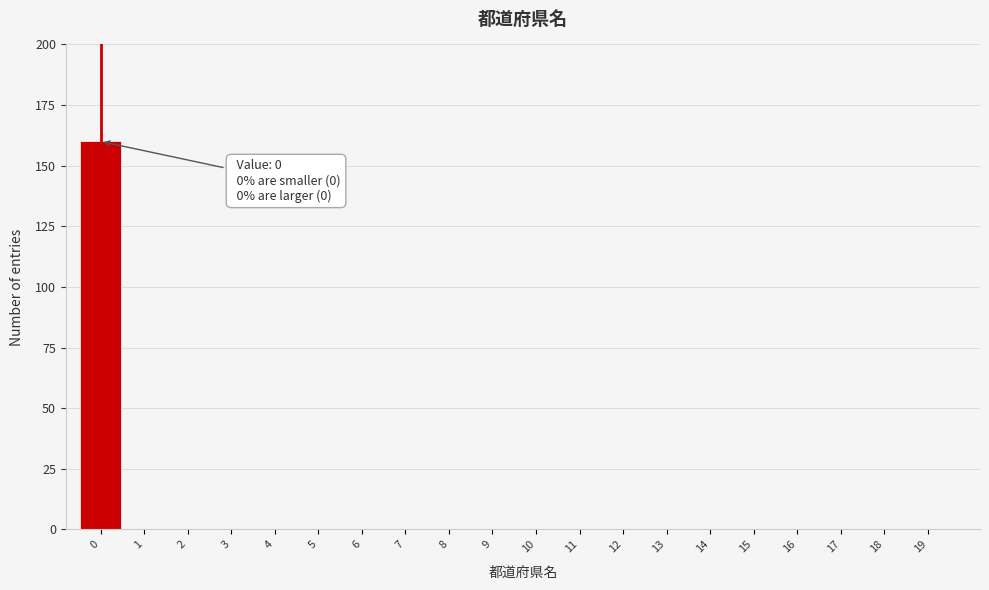

Reading left to right, transcribe all the data shown in this chart.

0=160	1=0	2=0	3=0	4=0	5=0	6=0	7=0	8=0	9=0	10=0	11=0	12=0	13=0	14=0	15=0	16=0	17=0	18=0	19=0